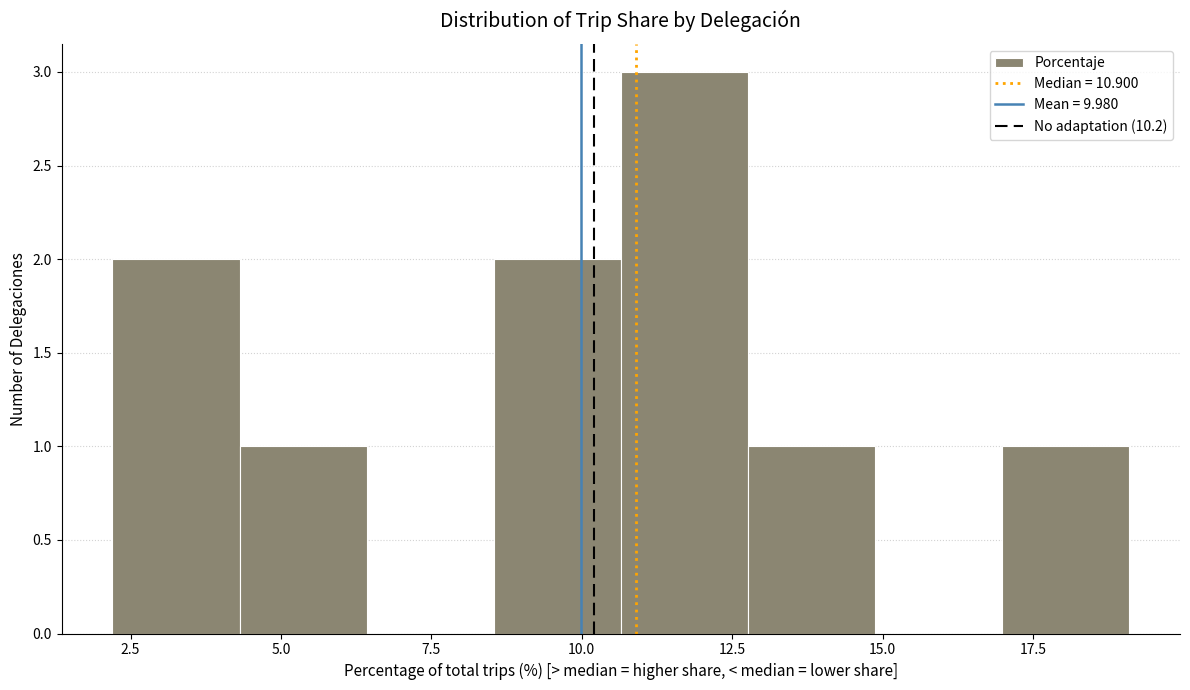

Reading left to right, transcribe this chart: for each bar, give the range it covers on the x-axis and its height. Neither the bar edges nor the heights are printed on the chart, so give them approximately, as read against the axes.

2.0 to 4.5: 2
4.5 to 6.5: 1
6.5 to 8.5: 0
8.5 to 10.5: 2
10.5 to 13.0: 3
13.0 to 15.0: 1
15.0 to 17.0: 0
17.0 to 19.0: 1